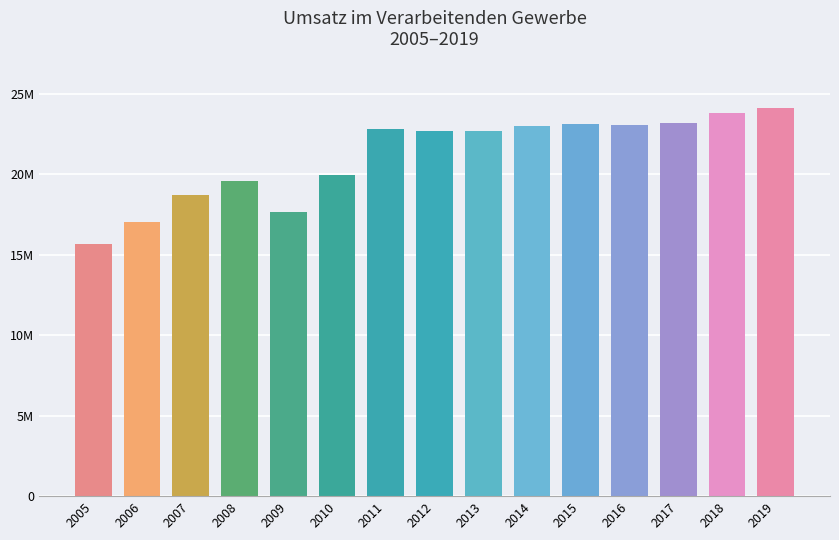

Does the chart contain any negative values?

No